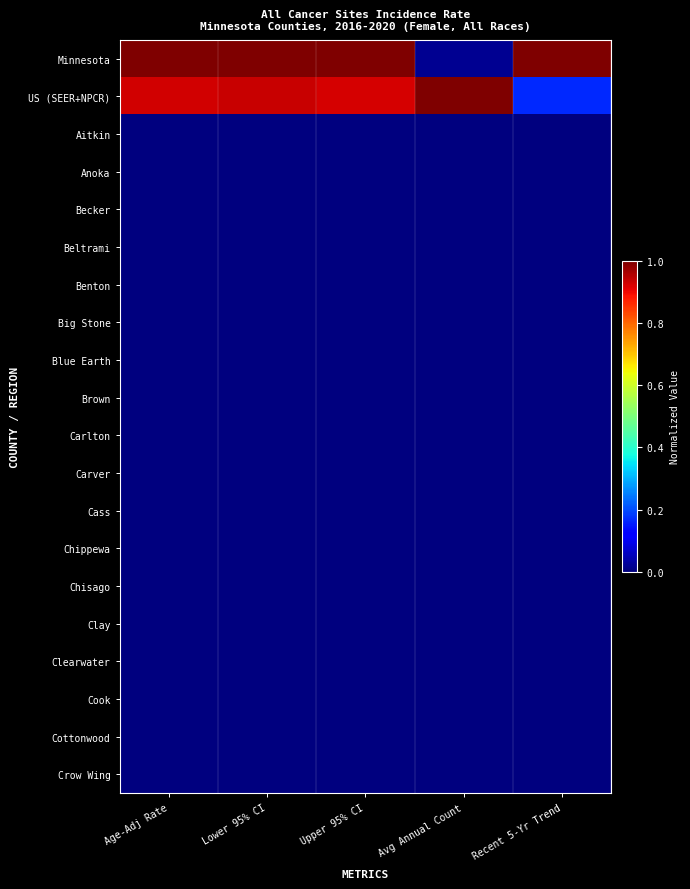

Reading right to left, what are all the values shown in this chart?

Minnesota: Recent 5-Yr Trend=1.0	Avg Annual Count=0.0	Upper 95% CI=1.0	Lower 95% CI=1.0	Age-Adj Rate=1.0
US (SEER+NPCR): Recent 5-Yr Trend=0.2	Avg Annual Count=1.0	Upper 95% CI=0.9	Lower 95% CI=0.9	Age-Adj Rate=0.9
Aitkin: Recent 5-Yr Trend=0.0	Avg Annual Count=0.0	Upper 95% CI=0.0	Lower 95% CI=0.0	Age-Adj Rate=0.0
Anoka: Recent 5-Yr Trend=0.0	Avg Annual Count=0.0	Upper 95% CI=0.0	Lower 95% CI=0.0	Age-Adj Rate=0.0
Becker: Recent 5-Yr Trend=0.0	Avg Annual Count=0.0	Upper 95% CI=0.0	Lower 95% CI=0.0	Age-Adj Rate=0.0
Beltrami: Recent 5-Yr Trend=0.0	Avg Annual Count=0.0	Upper 95% CI=0.0	Lower 95% CI=0.0	Age-Adj Rate=0.0
Benton: Recent 5-Yr Trend=0.0	Avg Annual Count=0.0	Upper 95% CI=0.0	Lower 95% CI=0.0	Age-Adj Rate=0.0
Big Stone: Recent 5-Yr Trend=0.0	Avg Annual Count=0.0	Upper 95% CI=0.0	Lower 95% CI=0.0	Age-Adj Rate=0.0
Blue Earth: Recent 5-Yr Trend=0.0	Avg Annual Count=0.0	Upper 95% CI=0.0	Lower 95% CI=0.0	Age-Adj Rate=0.0
Brown: Recent 5-Yr Trend=0.0	Avg Annual Count=0.0	Upper 95% CI=0.0	Lower 95% CI=0.0	Age-Adj Rate=0.0
Carlton: Recent 5-Yr Trend=0.0	Avg Annual Count=0.0	Upper 95% CI=0.0	Lower 95% CI=0.0	Age-Adj Rate=0.0
Carver: Recent 5-Yr Trend=0.0	Avg Annual Count=0.0	Upper 95% CI=0.0	Lower 95% CI=0.0	Age-Adj Rate=0.0
Cass: Recent 5-Yr Trend=0.0	Avg Annual Count=0.0	Upper 95% CI=0.0	Lower 95% CI=0.0	Age-Adj Rate=0.0
Chippewa: Recent 5-Yr Trend=0.0	Avg Annual Count=0.0	Upper 95% CI=0.0	Lower 95% CI=0.0	Age-Adj Rate=0.0
Chisago: Recent 5-Yr Trend=0.0	Avg Annual Count=0.0	Upper 95% CI=0.0	Lower 95% CI=0.0	Age-Adj Rate=0.0
Clay: Recent 5-Yr Trend=0.0	Avg Annual Count=0.0	Upper 95% CI=0.0	Lower 95% CI=0.0	Age-Adj Rate=0.0
Clearwater: Recent 5-Yr Trend=0.0	Avg Annual Count=0.0	Upper 95% CI=0.0	Lower 95% CI=0.0	Age-Adj Rate=0.0
Cook: Recent 5-Yr Trend=0.0	Avg Annual Count=0.0	Upper 95% CI=0.0	Lower 95% CI=0.0	Age-Adj Rate=0.0
Cottonwood: Recent 5-Yr Trend=0.0	Avg Annual Count=0.0	Upper 95% CI=0.0	Lower 95% CI=0.0	Age-Adj Rate=0.0
Crow Wing: Recent 5-Yr Trend=0.0	Avg Annual Count=0.0	Upper 95% CI=0.0	Lower 95% CI=0.0	Age-Adj Rate=0.0